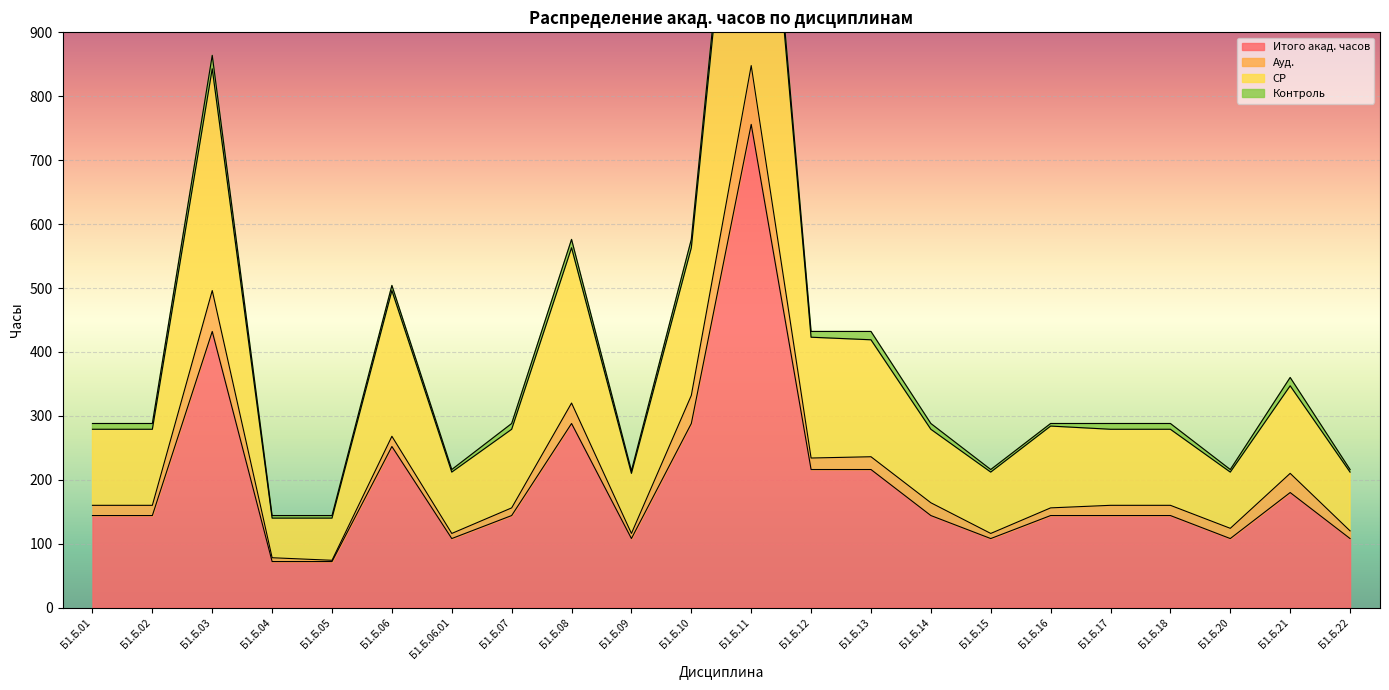

List the labels in order of СР value, smallest first.

Б1.Б.04, Б1.Б.05, Б1.Б.09, Б1.Б.06.01, Б1.Б.15, Б1.Б.20, Б1.Б.22, Б1.Б.01, Б1.Б.02, Б1.Б.07, Б1.Б.14, Б1.Б.17, Б1.Б.18, Б1.Б.16, Б1.Б.21, Б1.Б.13, Б1.Б.12, Б1.Б.06, Б1.Б.08, Б1.Б.10, Б1.Б.03, Б1.Б.11